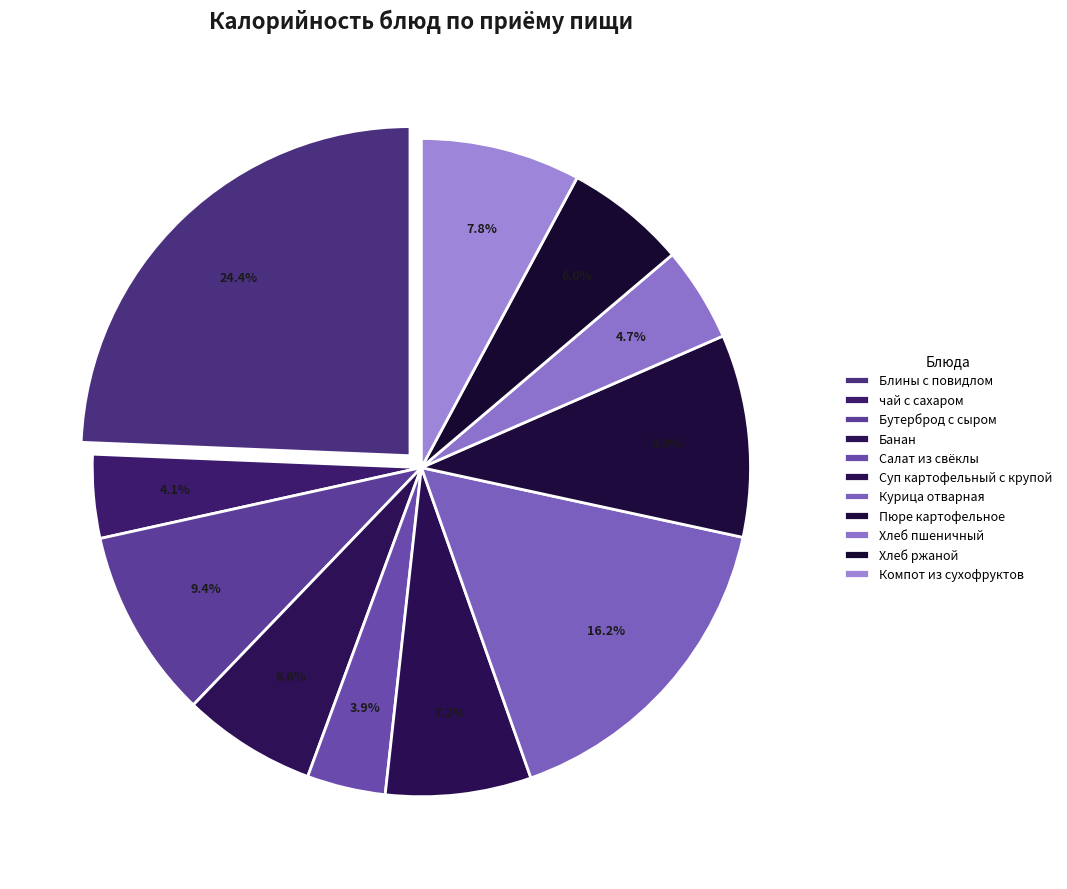

Does any single category account for the majority?

No